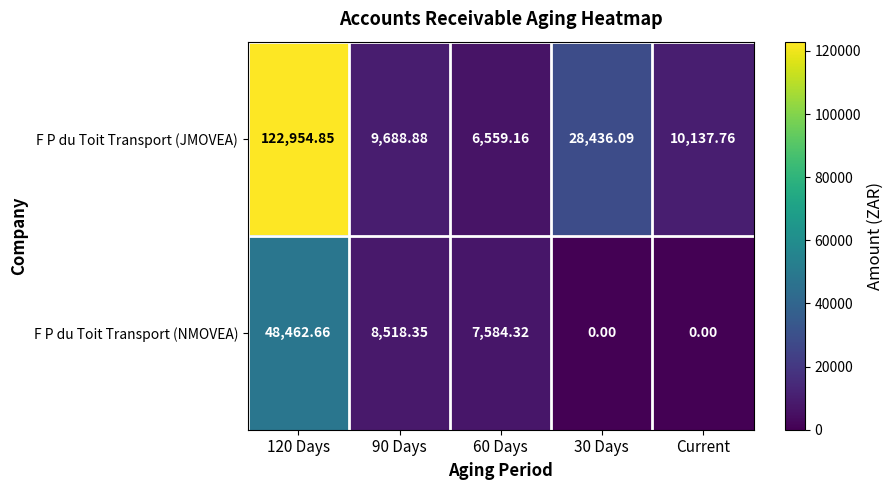

Rank the series at 30 Days from lowest to highest value.

F P du Toit Transport (NMOVEA), F P du Toit Transport (JMOVEA)